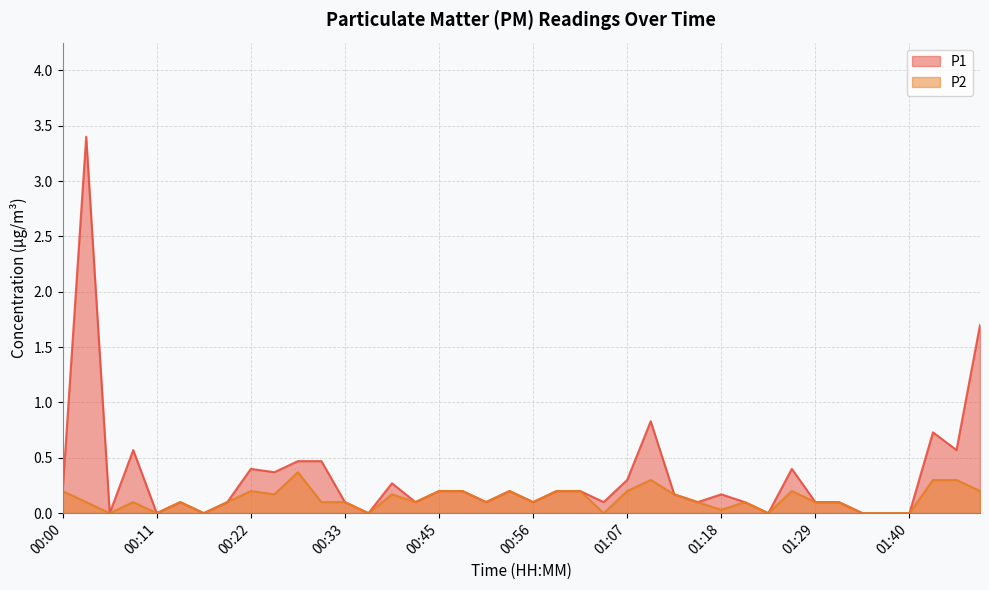

Does the chart display data point markers on the line(s)?

No